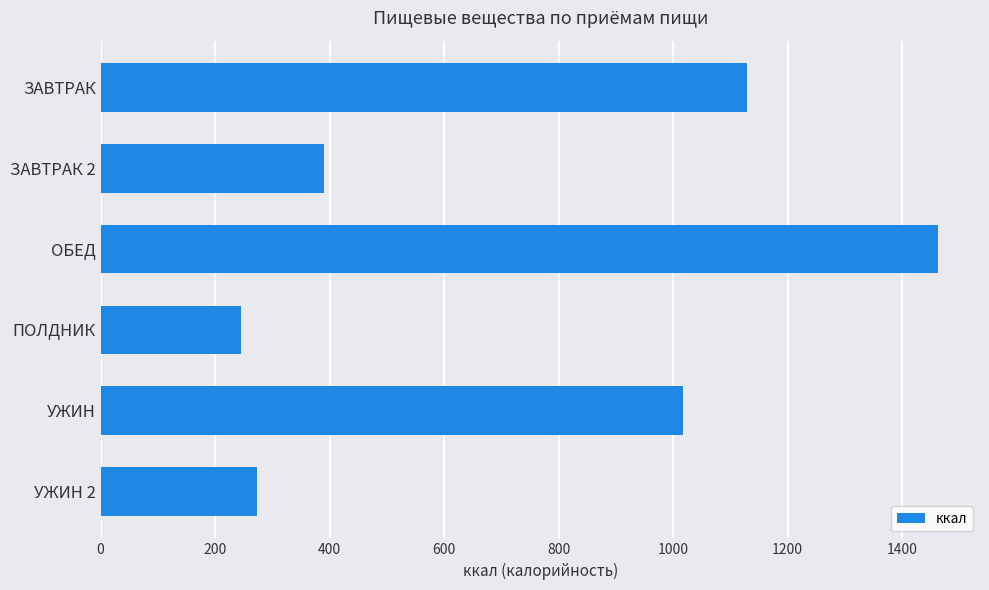

How many values exceed 1017?

3